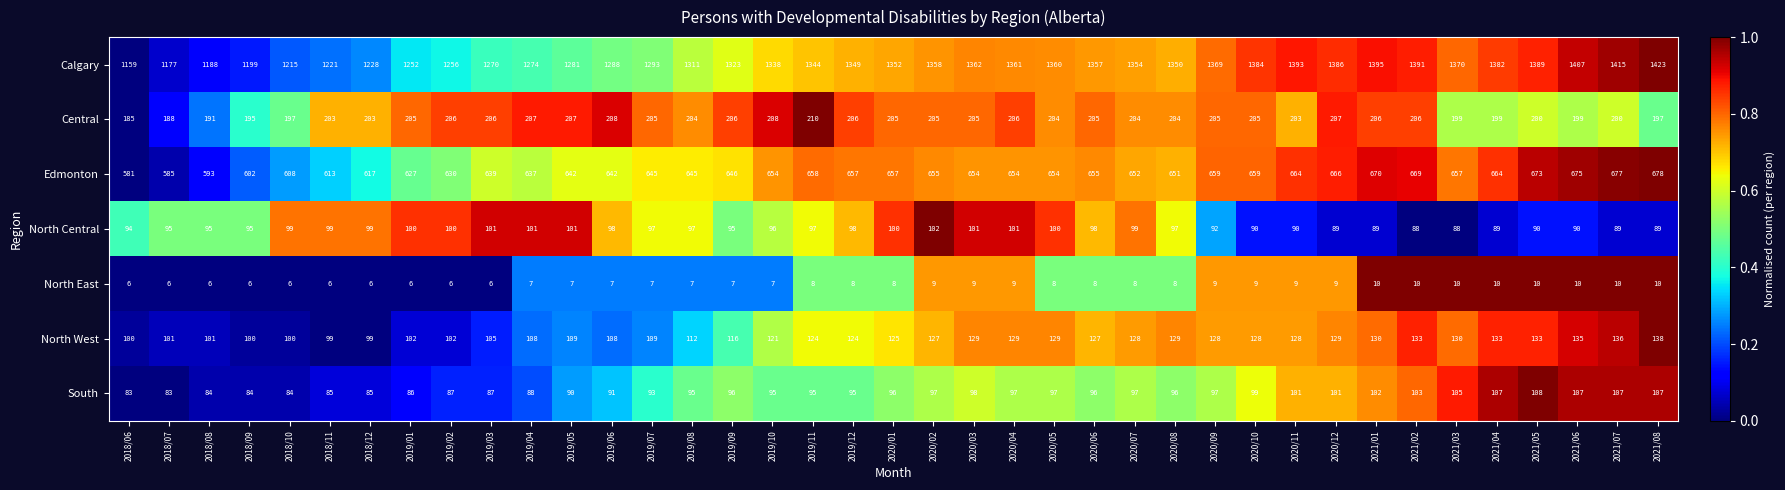

How many series are shown in this chart?

7